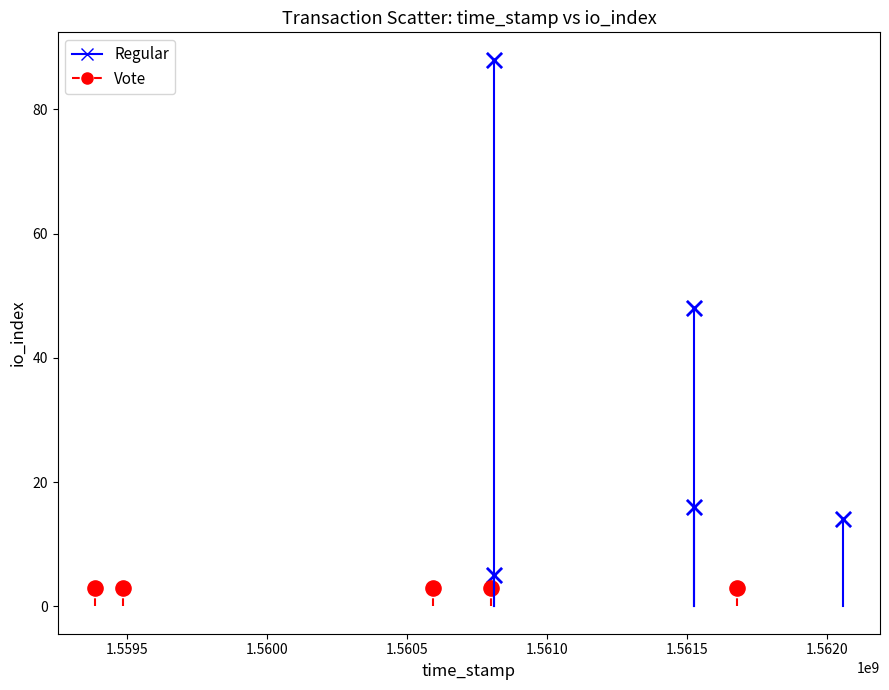

What are all the series names shown in the legend?

Regular, Vote